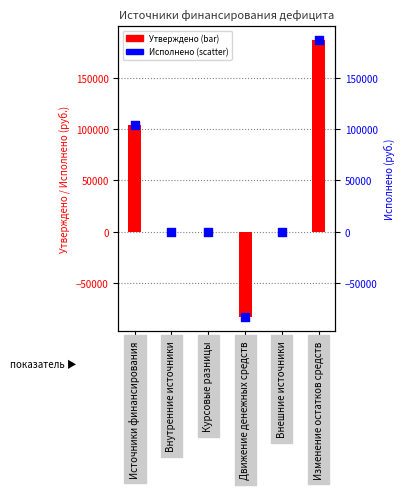

Which series reaches the minimum Y coordinate?

Утверждено